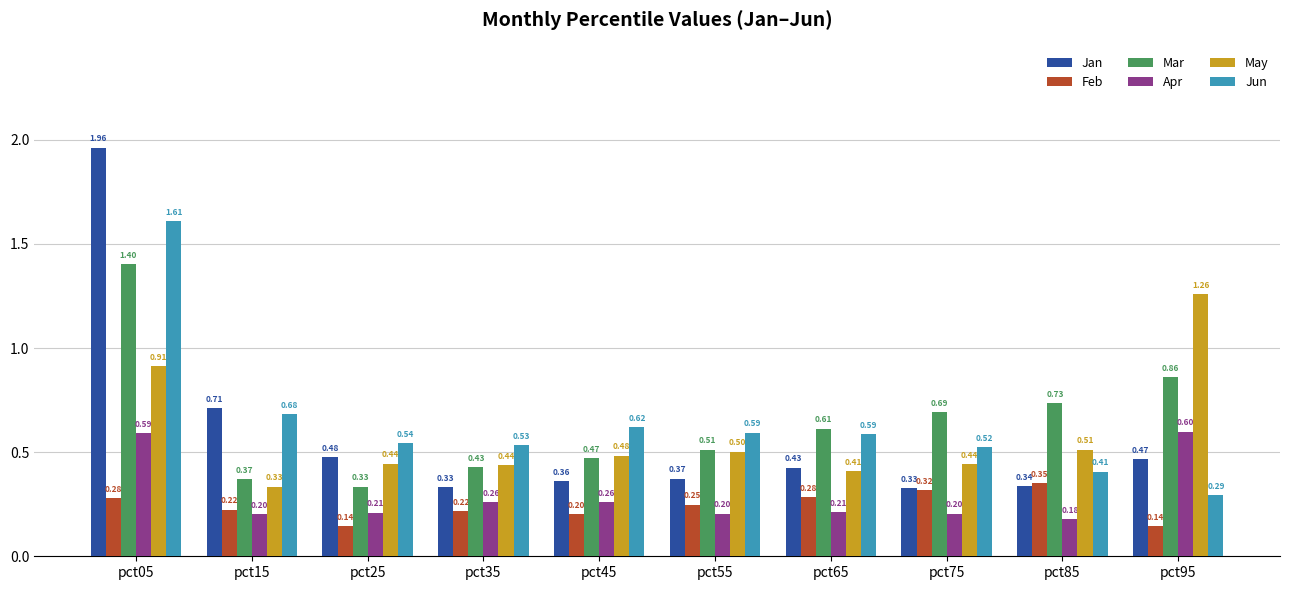

Rank the series at pct95 from highest to lowest value.

May, Mar, Apr, Jan, Jun, Feb